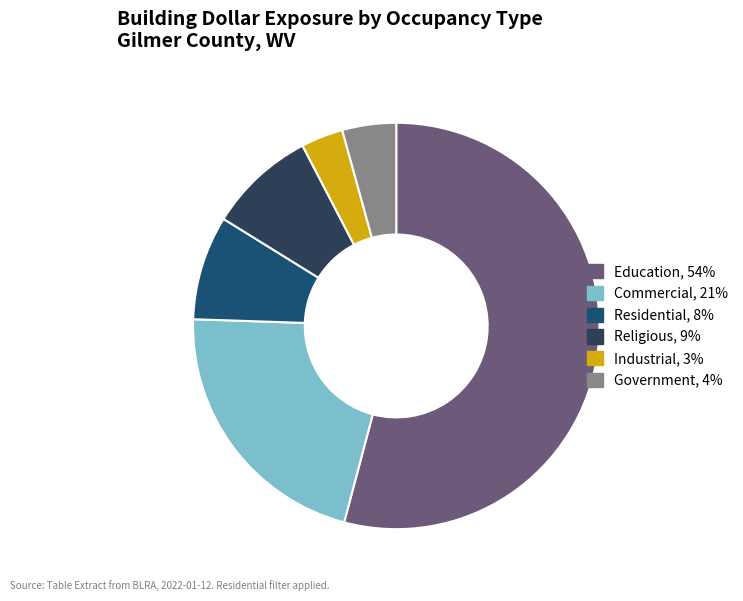

What is the smallest slice in the pie chart?

Industrial, 3%